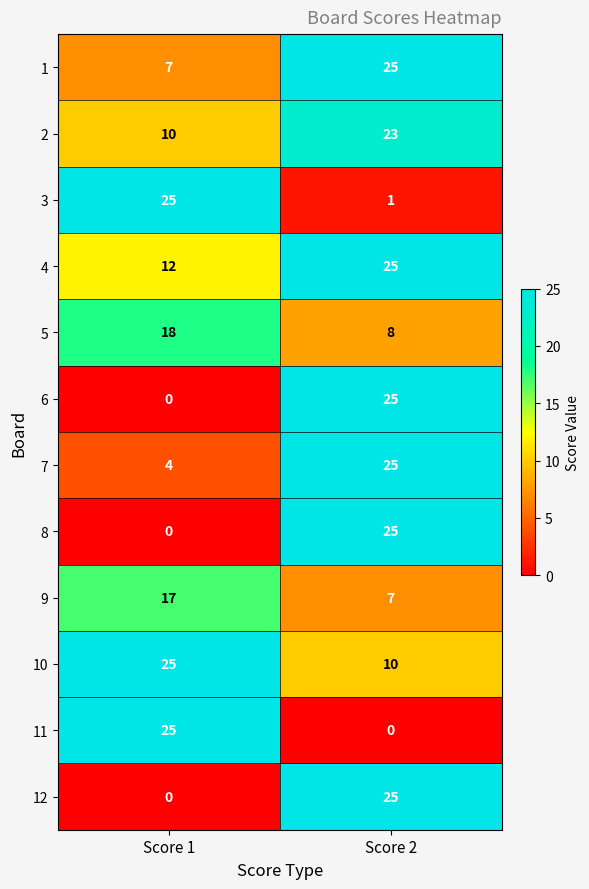

Reading right to left, what are all the values shown in this chart?

1: Score 2=25	Score 1=7
2: Score 2=23	Score 1=10
3: Score 2=1	Score 1=25
4: Score 2=25	Score 1=12
5: Score 2=8	Score 1=18
6: Score 2=25	Score 1=0
7: Score 2=25	Score 1=4
8: Score 2=25	Score 1=0
9: Score 2=7	Score 1=17
10: Score 2=10	Score 1=25
11: Score 2=0	Score 1=25
12: Score 2=25	Score 1=0